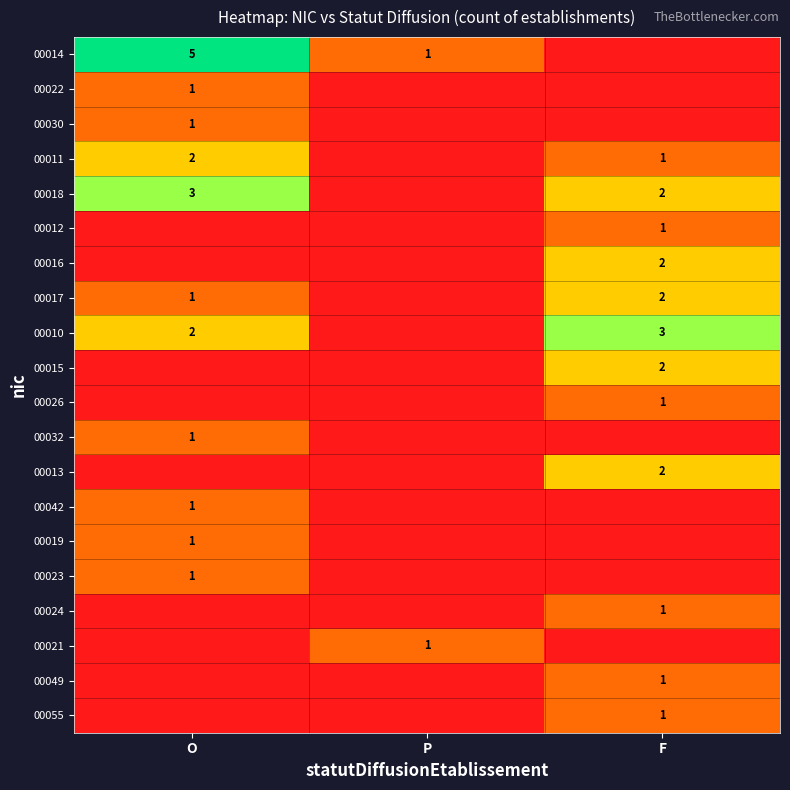

The value of 00016 at F is 2. True or false?

True